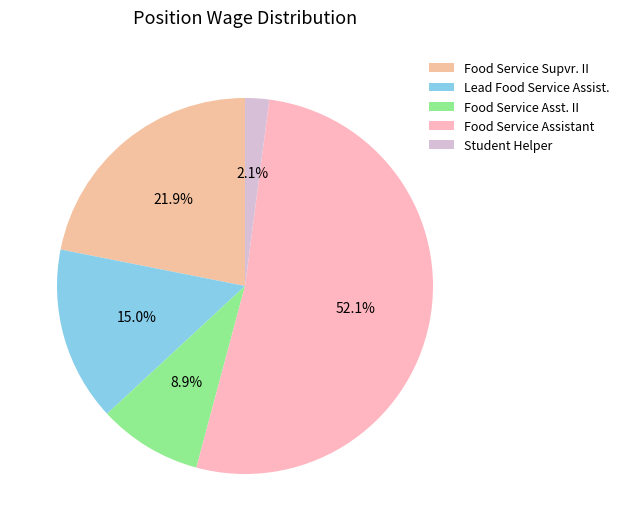

What percentage is the Food Service Supvr. II slice, to the nearest percent?

22%